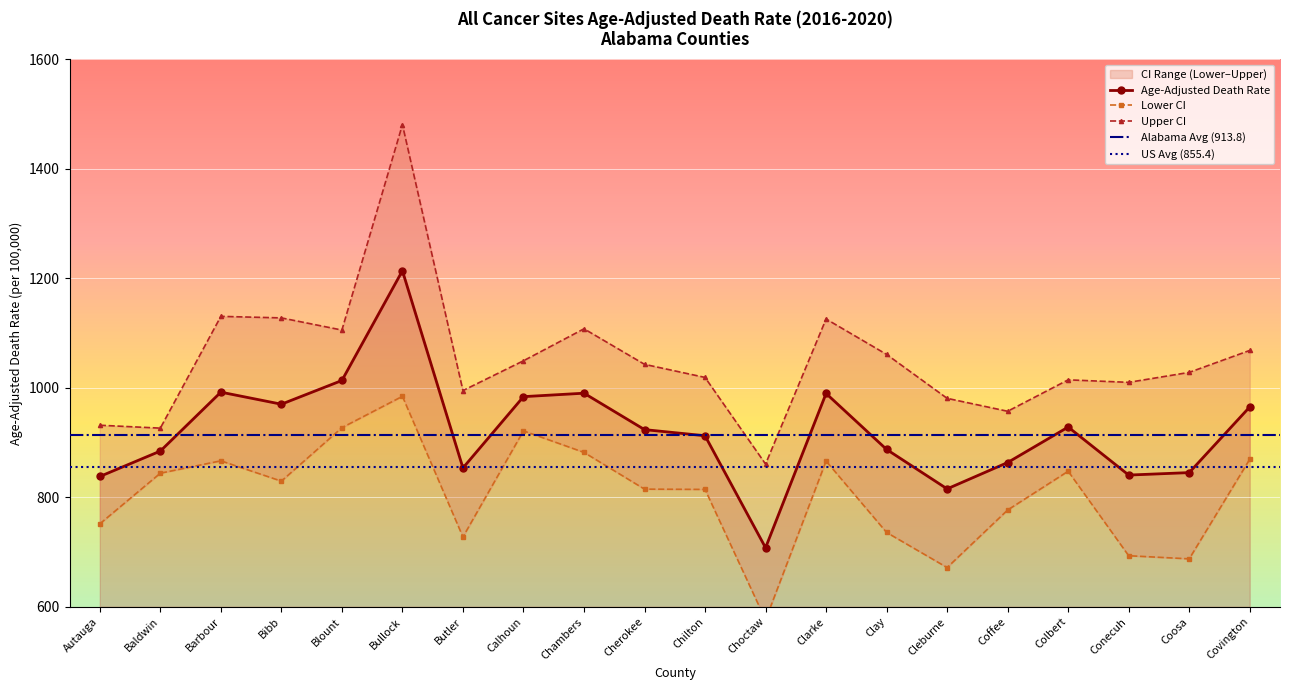

Where is Age-Adjusted Death Rate nearest to the value 960?

Covington